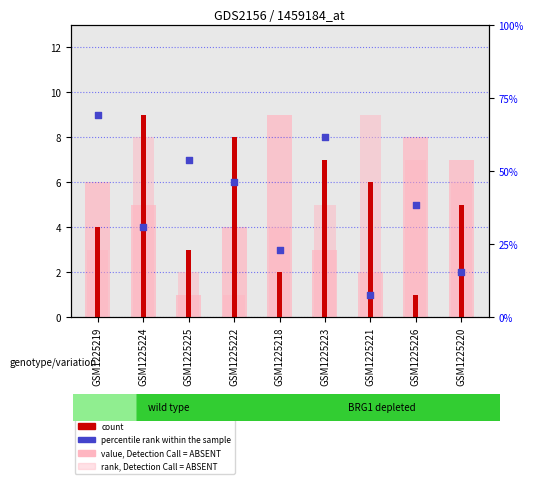

What is the total value across all series at GSM1225218?

18